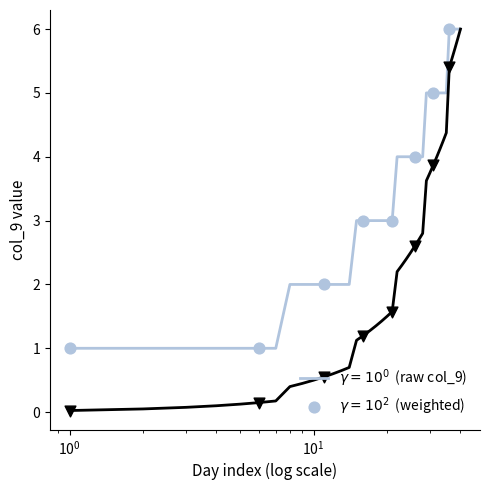

What is the greatest value displayed?

6.0